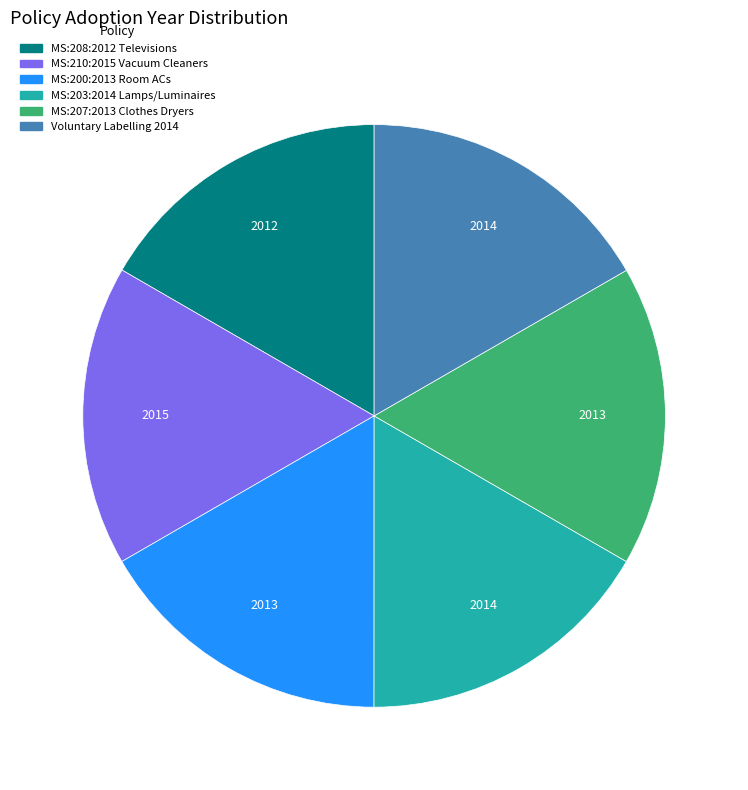

True or false: MS:210:2015 Vacuum Cleaners accounts for 8% of the total.

False